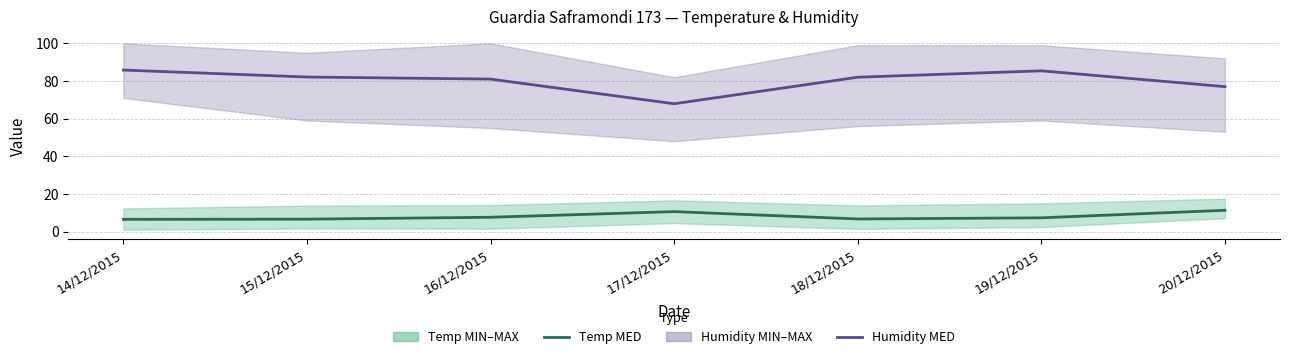

What is the minimum value shown in the chart?

6.5